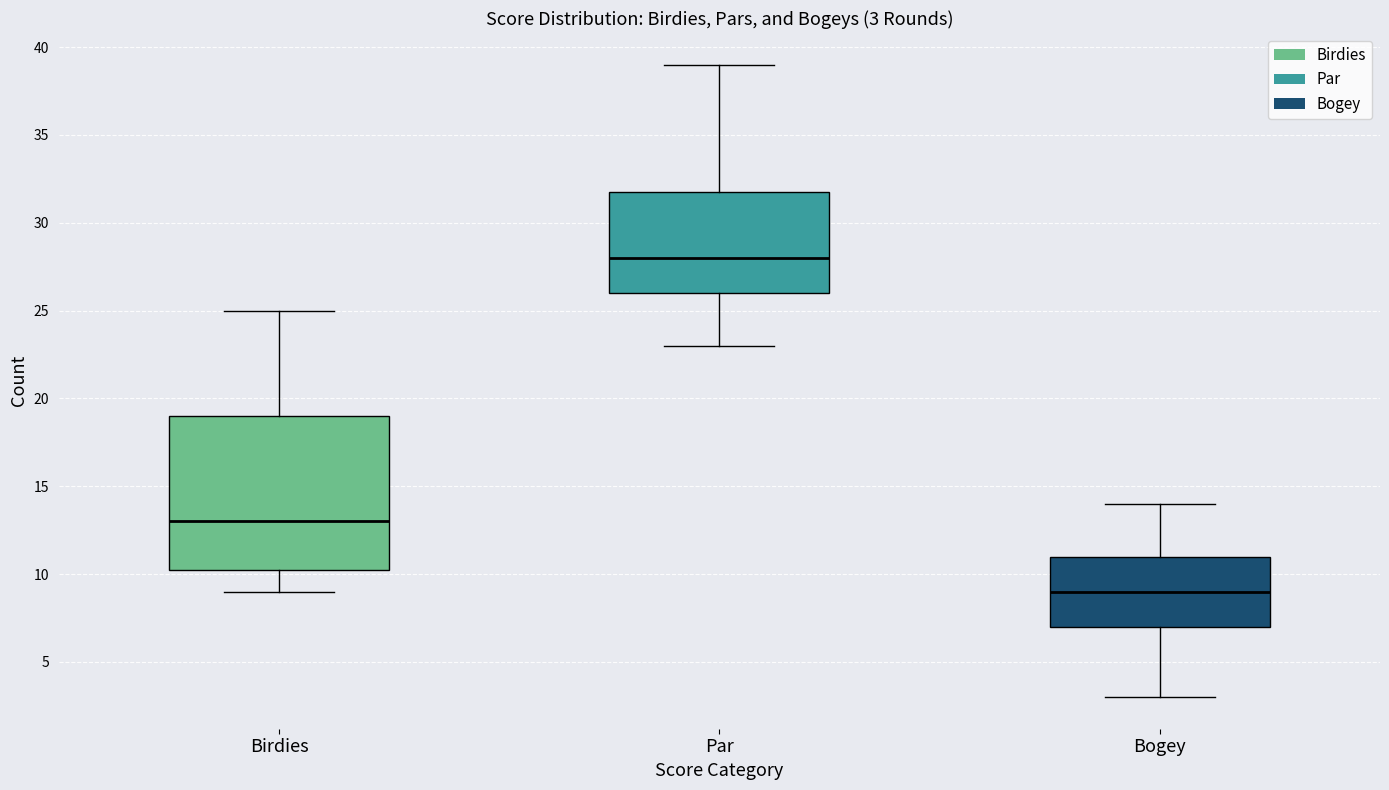

Which box has the highest median line?

Par